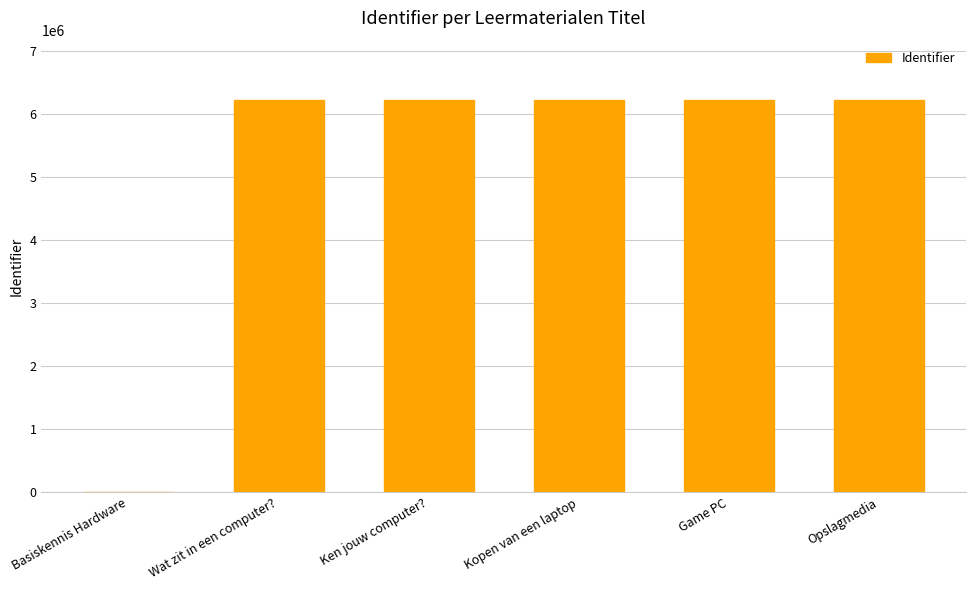

What is the greatest value displayed?

6231413